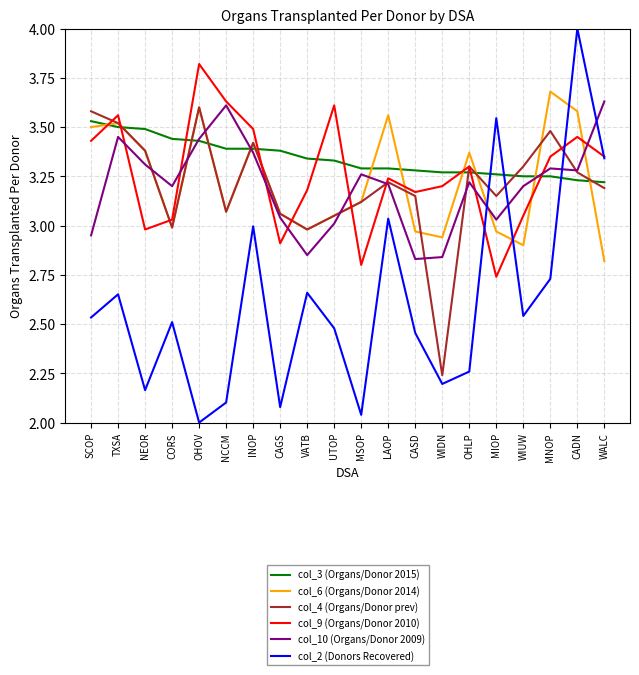

What position from the left is VATB?

9